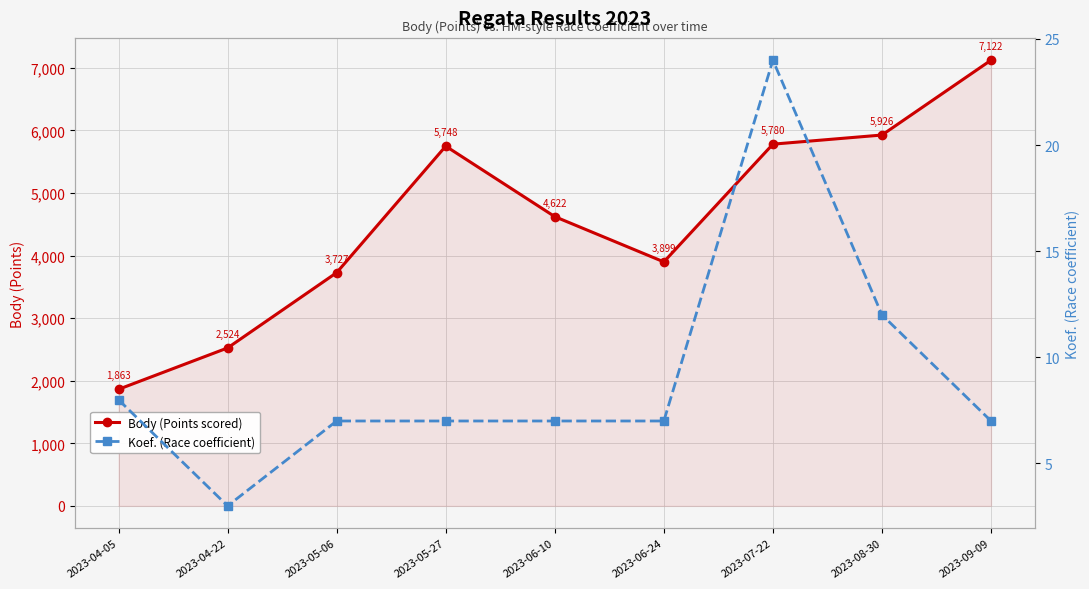

List the labels in order of Body (Points scored) value, smallest first.

2023-04-05, 2023-04-22, 2023-05-06, 2023-06-24, 2023-06-10, 2023-05-27, 2023-07-22, 2023-08-30, 2023-09-09